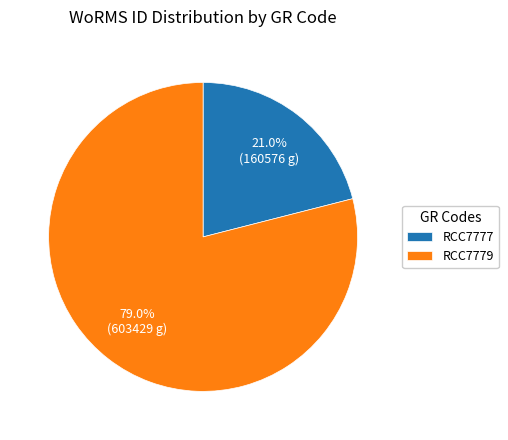

Rank the categories by value from highest to lowest.

RCC7779, RCC7777